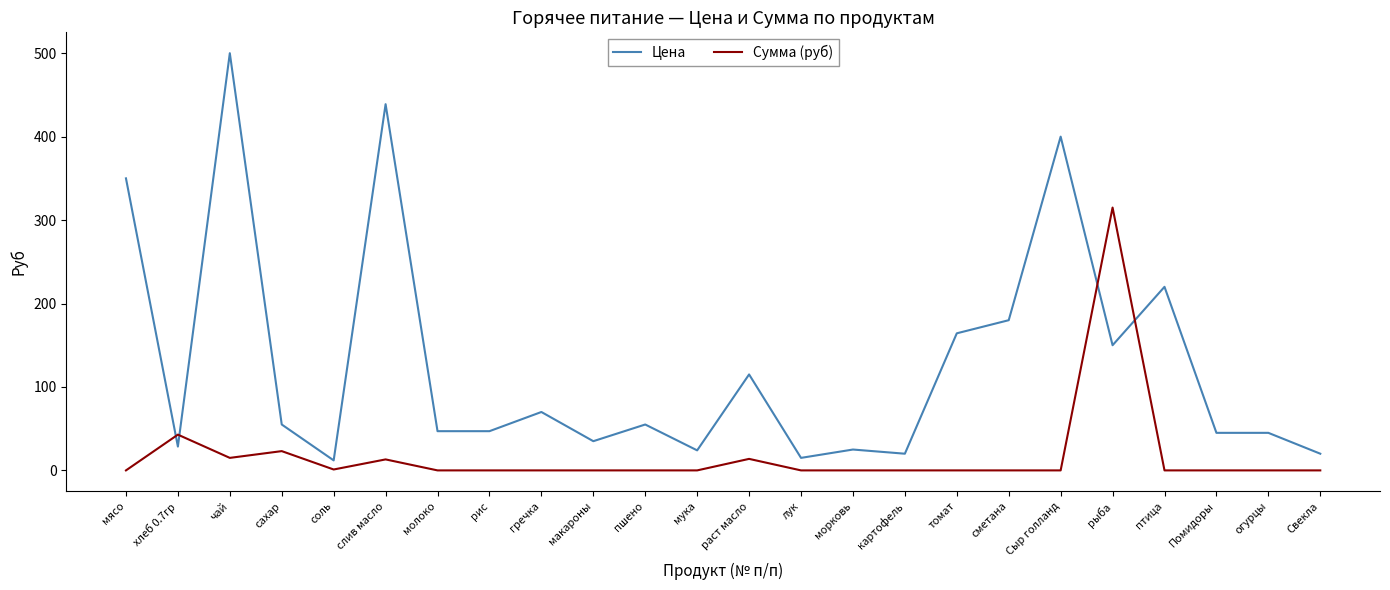

Rank the series by their maximum value, from highest to lowest.

Цена, Сумма (руб)